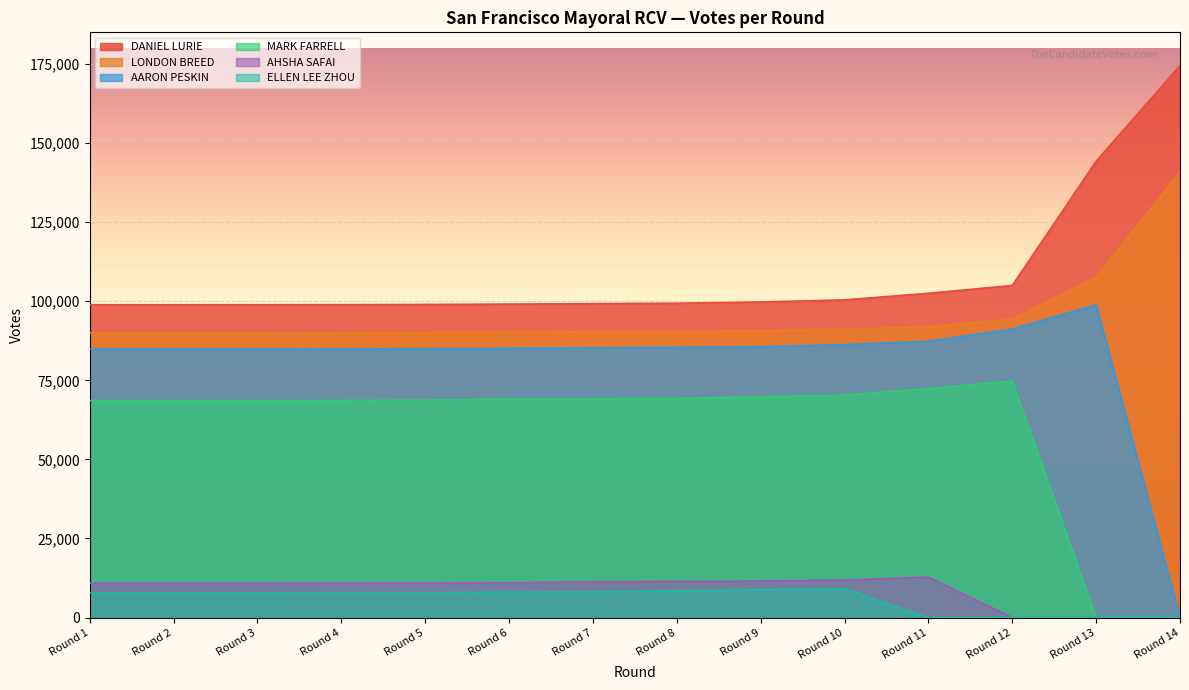

How many values in MARK FARRELL are above zero?

12